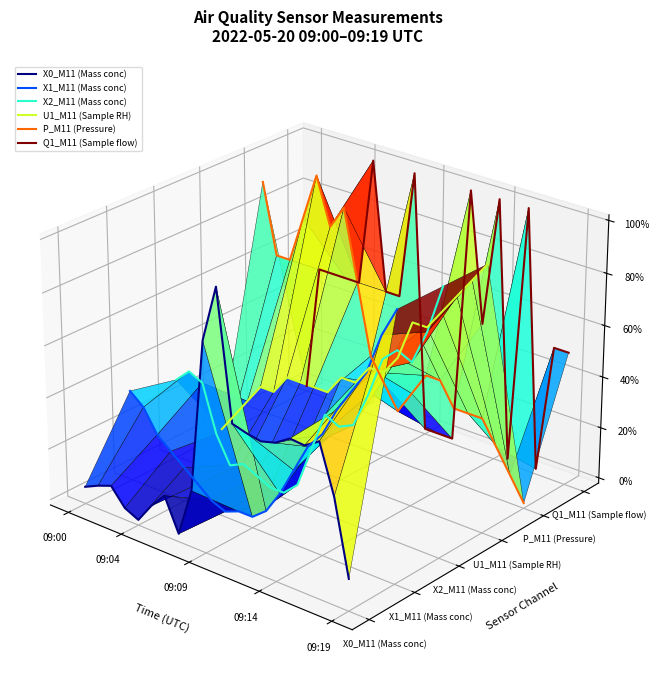

How many intersections are there between Q1_M11 (Sample flow) and X1_M11 (Mass conc)?

3